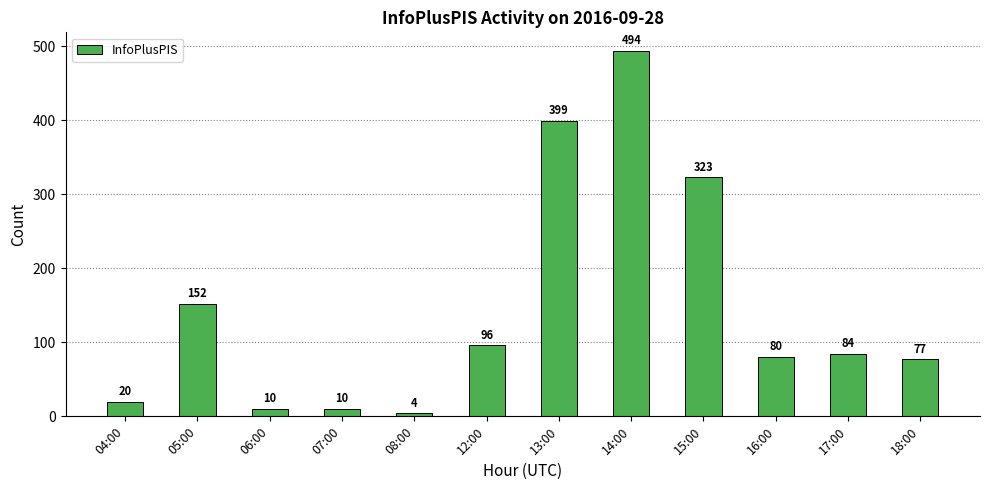

Reading left to right, list all the values displayed in this chart.

20	152	10	10	4	96	399	494	323	80	84	77